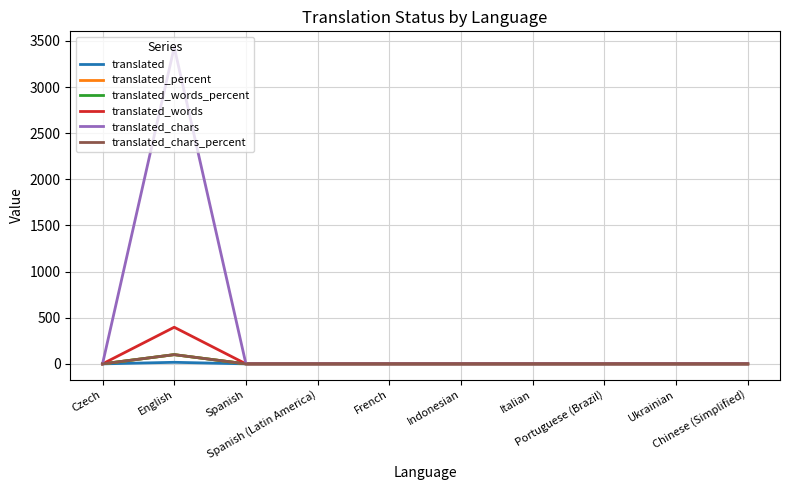

True or false: translated_chars_percent and translated_percent cross at least once.

False